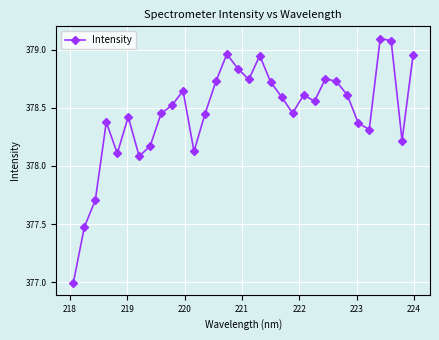

What is the difference between the maximum and second lowest values?

1.6